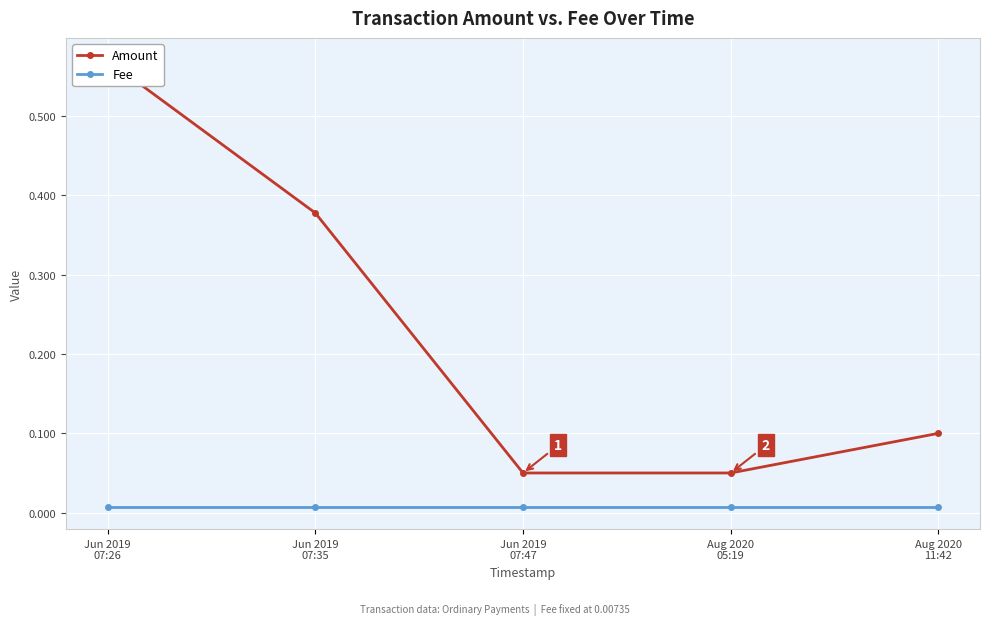

True or false: Fee has more than 1 points higher than both neighbors.

False